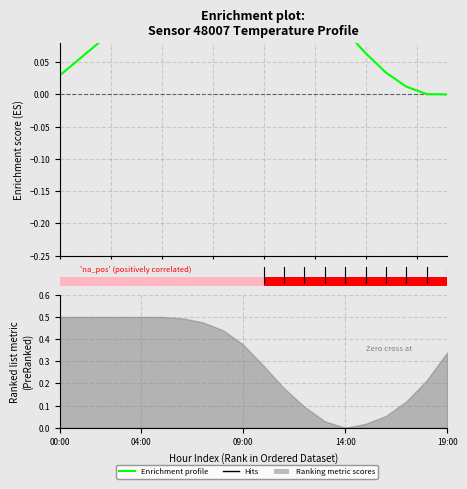

What position from the left is 10?

11